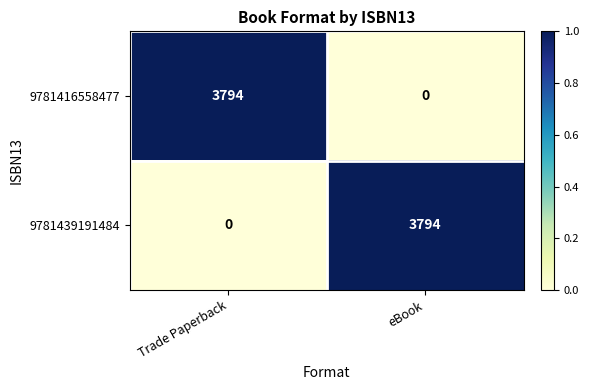

What is the greatest value displayed?

3794